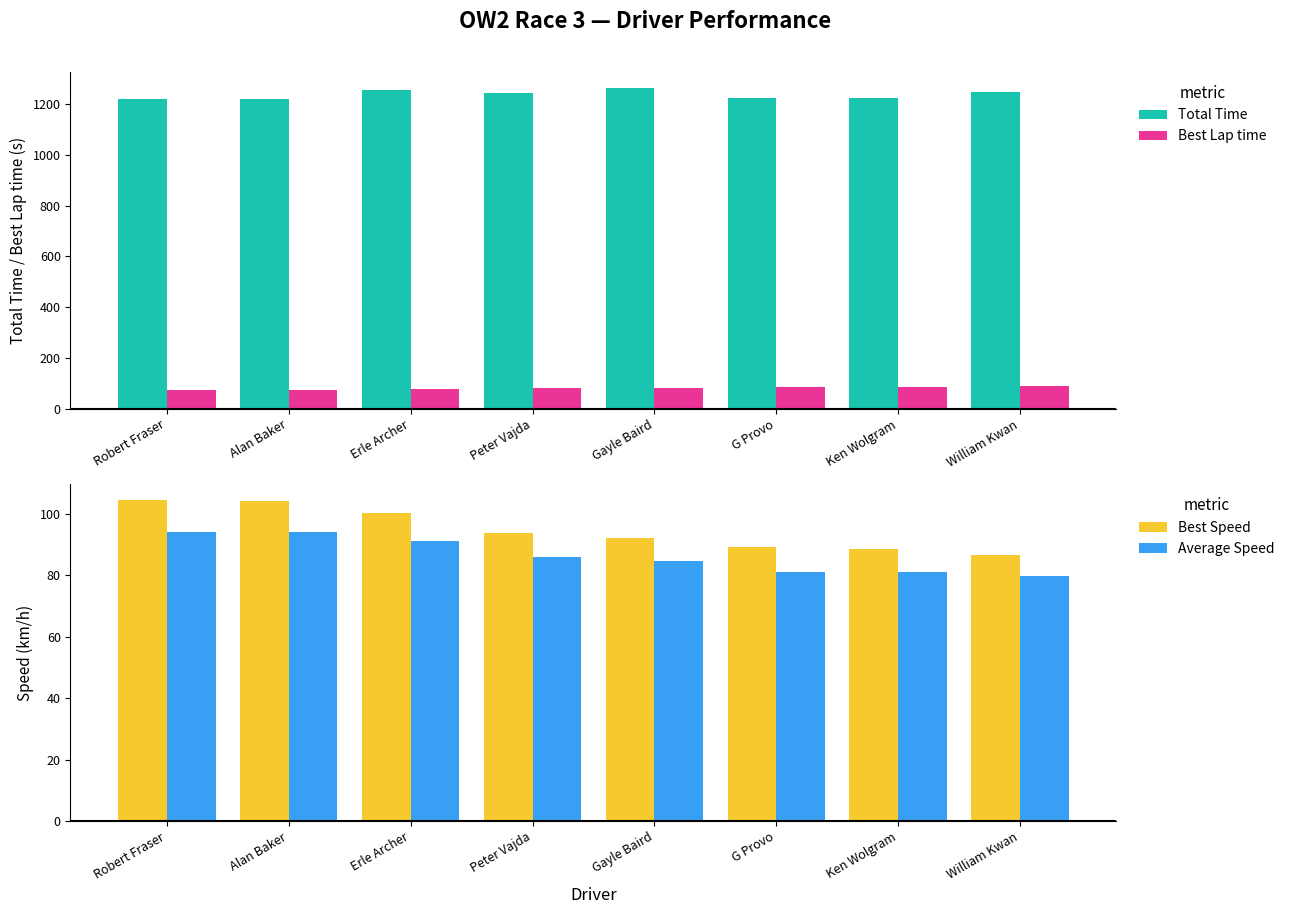

At how many categories does at least one series exceed 1178?

8